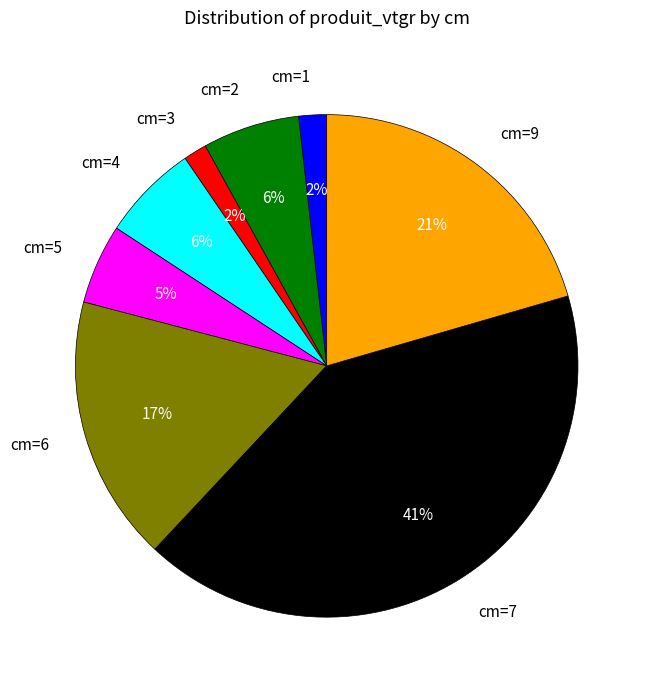

Combined, do cm=6 and cm=1 account for over 50%?

No